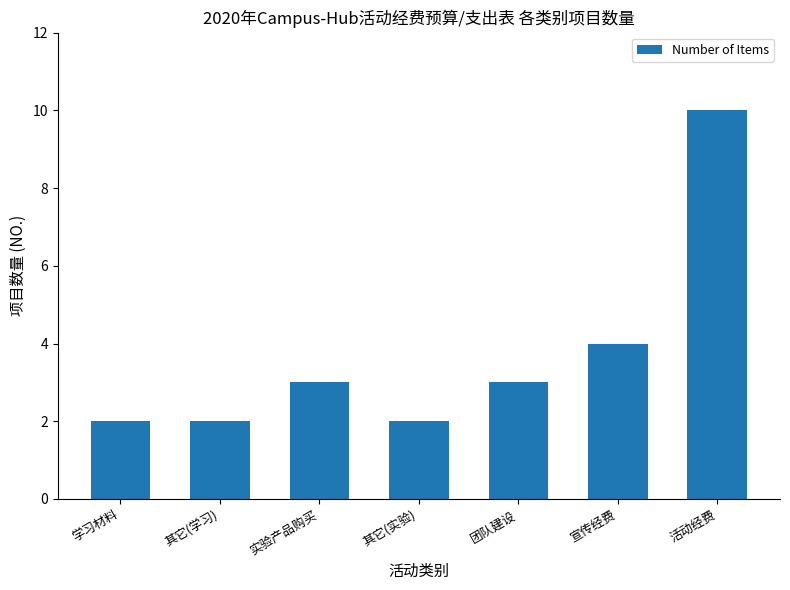

What is the average value?

4